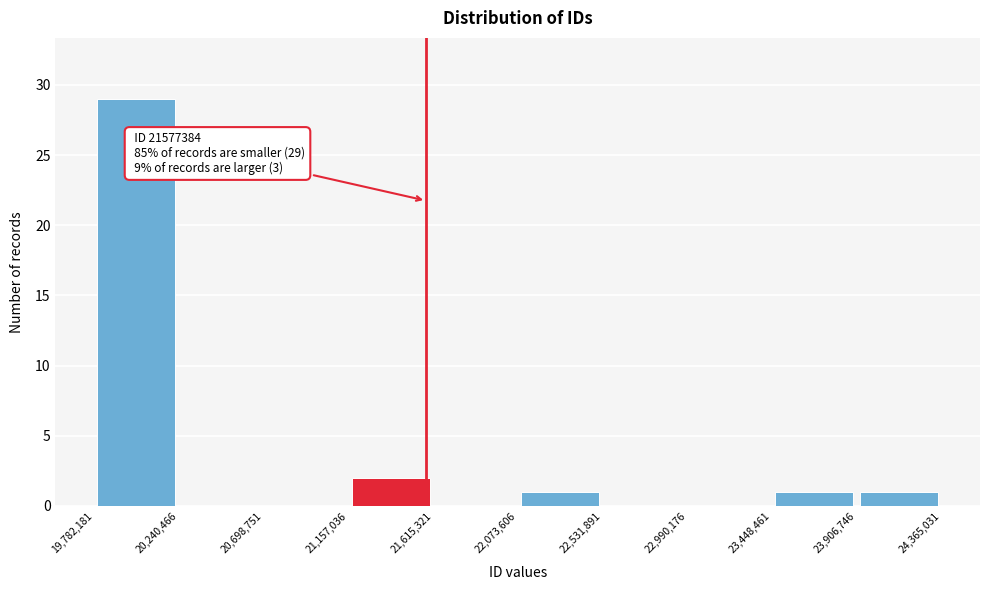

Over which range of the x-axis is the bar tallest?

19,782,181 to 20,240,466